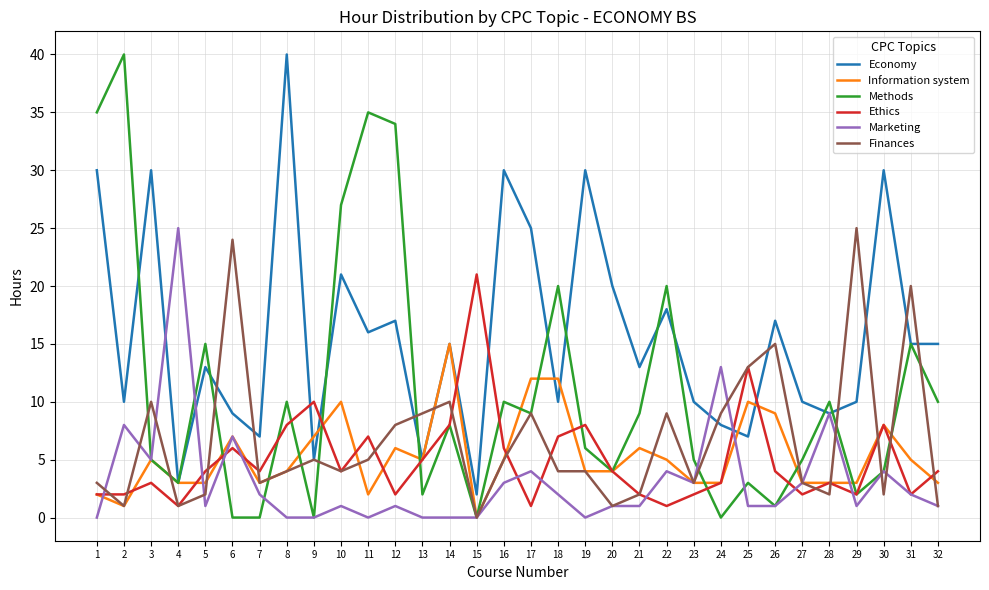

Which series has the widest spread of values?

Methods